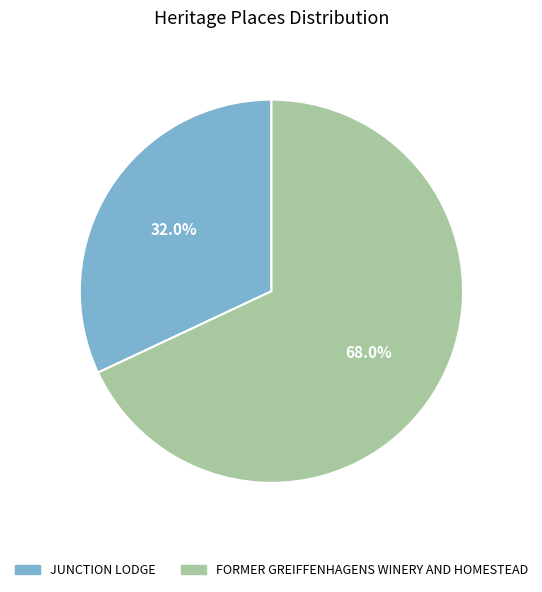

Between FORMER GREIFFENHAGENS WINERY AND HOMESTEAD and JUNCTION LODGE, which is larger?

FORMER GREIFFENHAGENS WINERY AND HOMESTEAD